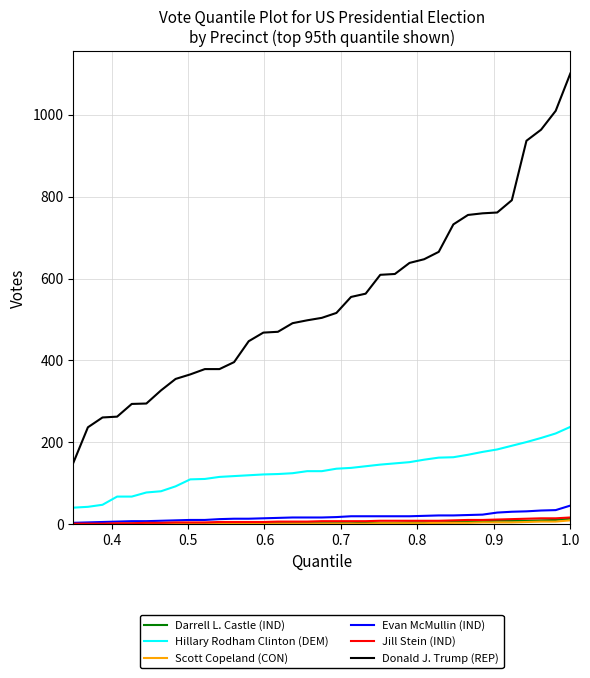

Which series has the largest range (max minus min)?

Donald J. Trump (REP)